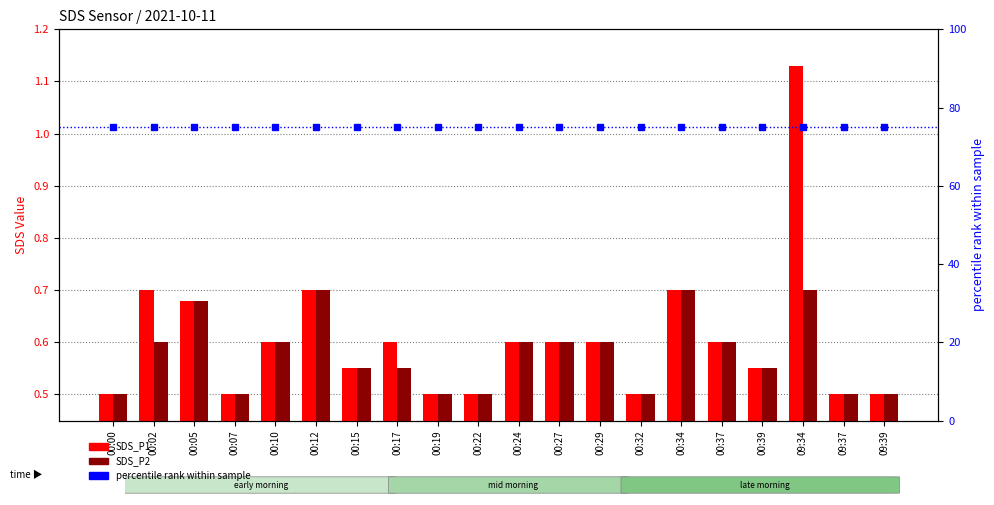

List the series in order of their peak value, lowest first.

SDS_P2, SDS_P1, percentile rank